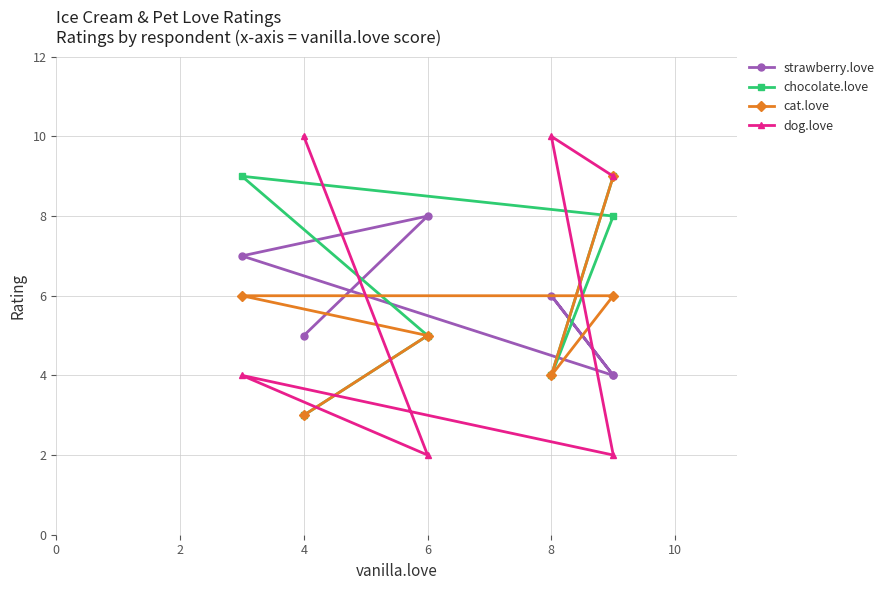

How many data points does each series have?

6